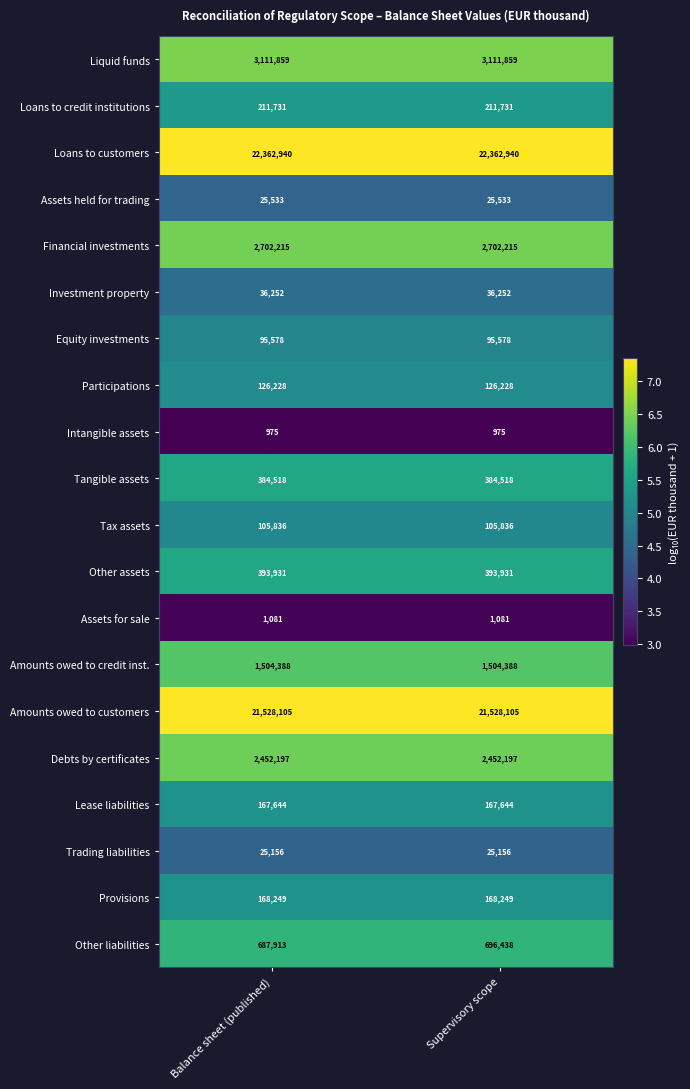

At which category is the sum across all series the highest?

Supervisory scope